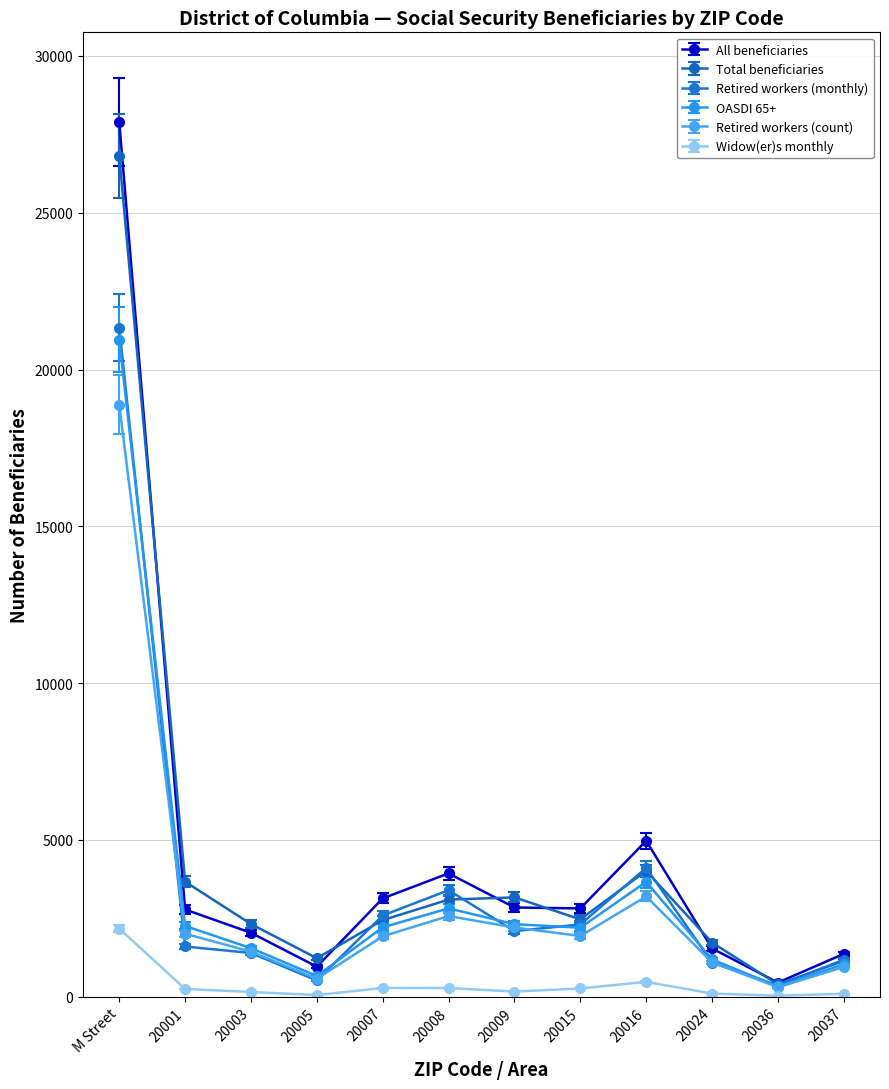

What is the label of the 4th point from the left?

20005